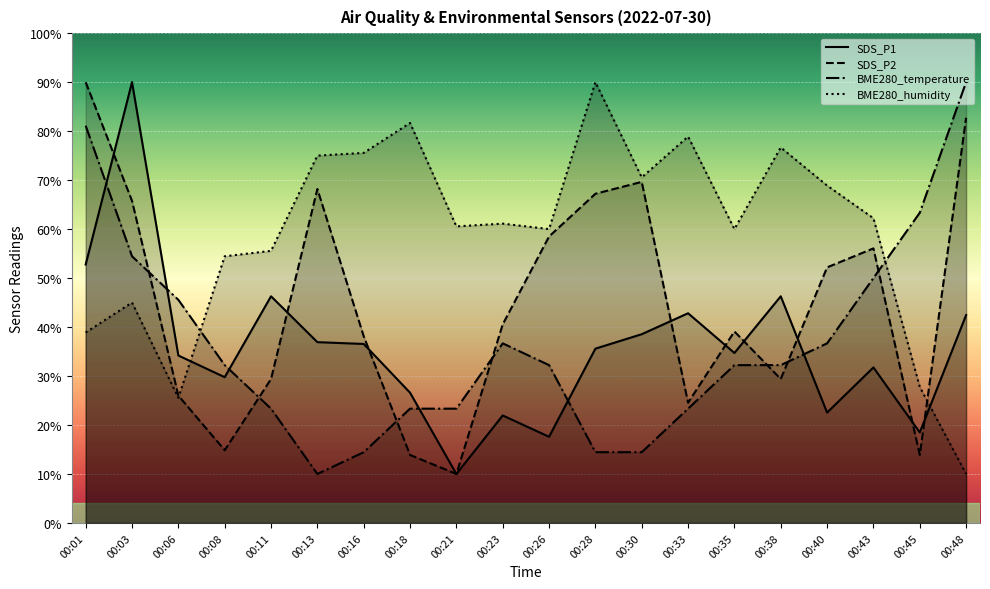

Reading left to right, transcribe all the data shown in this chart.

SDS_P1: 00:01=52.8	00:03=90.0	00:06=34.2	00:08=29.8	00:11=46.3	00:13=36.9	00:16=36.5	00:18=26.6	00:21=10.0	00:23=21.9	00:26=17.6	00:28=35.6	00:30=38.5	00:33=42.8	00:35=34.7	00:38=46.3	00:40=22.5	00:43=31.8	00:45=18.5	00:48=42.4
SDS_P2: 00:01=90.0	00:03=65.8	00:06=26.0	00:08=14.8	00:11=29.4	00:13=68.2	00:16=38.1	00:18=13.9	00:21=10.0	00:23=40.5	00:26=58.5	00:28=67.2	00:30=69.6	00:33=24.5	00:35=39.1	00:38=29.4	00:40=52.2	00:43=56.1	00:45=13.9	00:48=82.7
BME280_temperature: 00:01=81.1	00:03=54.4	00:06=45.6	00:08=32.2	00:11=23.3	00:13=10.0	00:16=14.4	00:18=23.3	00:21=23.3	00:23=36.7	00:26=32.2	00:28=14.4	00:30=14.4	00:33=23.3	00:35=32.2	00:38=32.2	00:40=36.7	00:43=50.0	00:45=63.3	00:48=90.0
BME280_humidity: 00:01=38.9	00:03=45.0	00:06=25.6	00:08=54.4	00:11=55.6	00:13=75.0	00:16=75.6	00:18=81.7	00:21=60.6	00:23=61.1	00:26=60.0	00:28=90.0	00:30=70.6	00:33=78.9	00:35=60.0	00:38=76.7	00:40=68.9	00:43=62.2	00:45=27.8	00:48=10.0